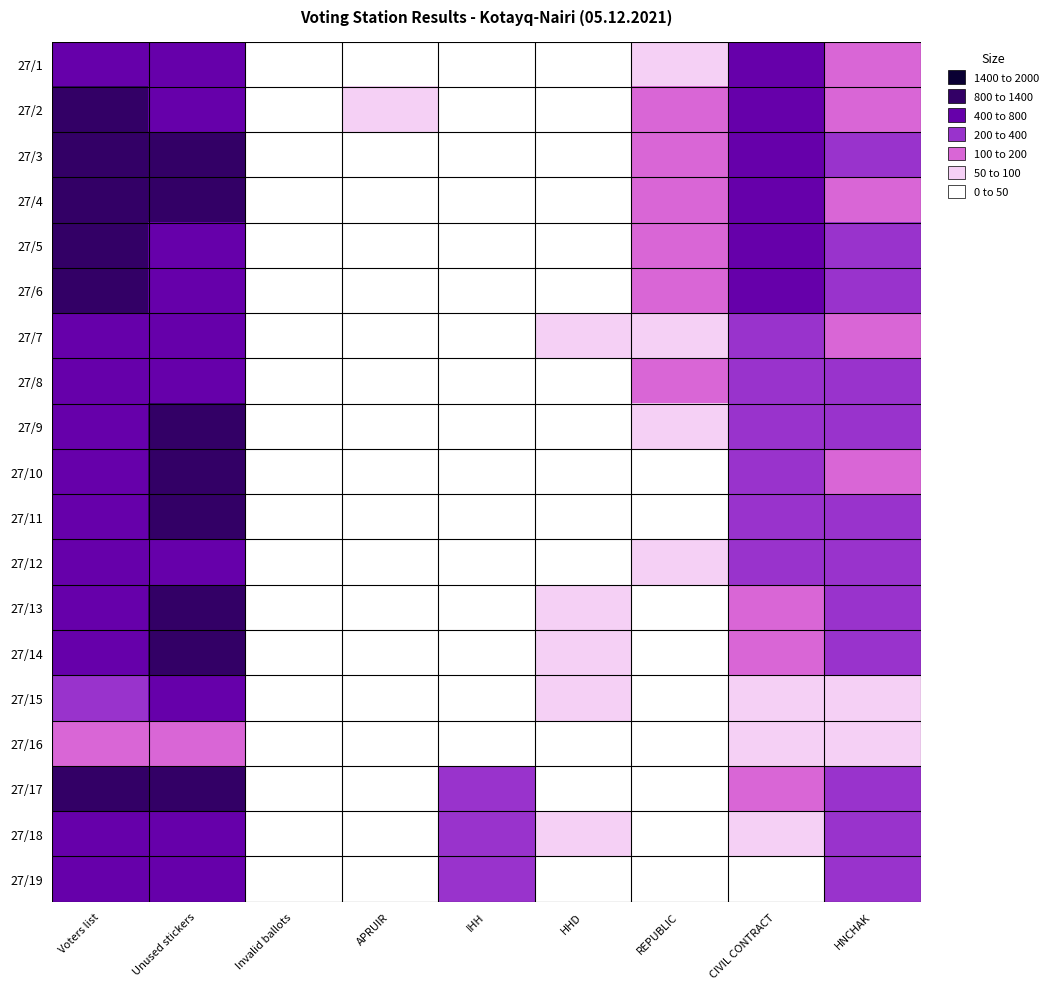

How many series are shown in this chart?

19